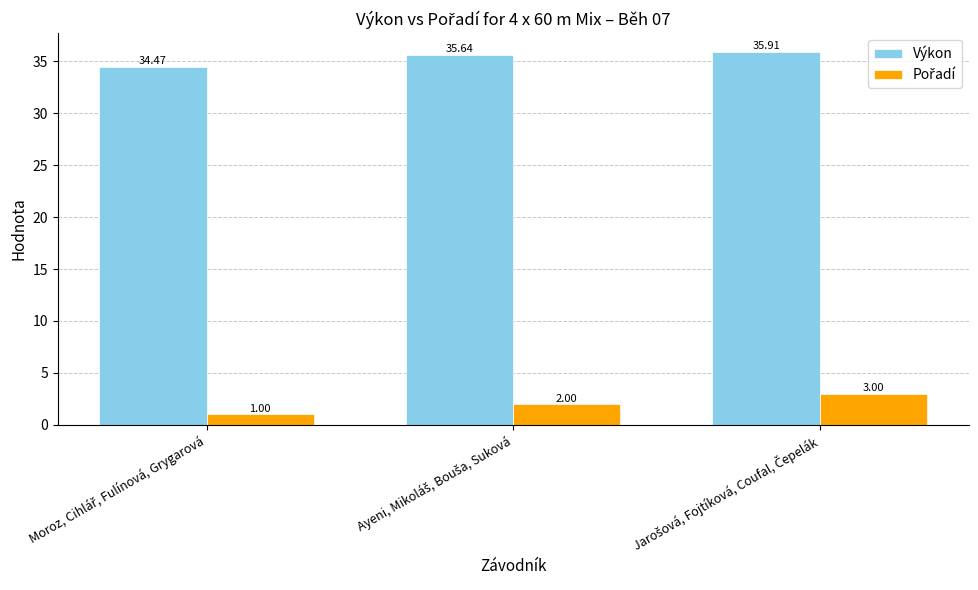

At how many categories does at least one series exceed 26?

3